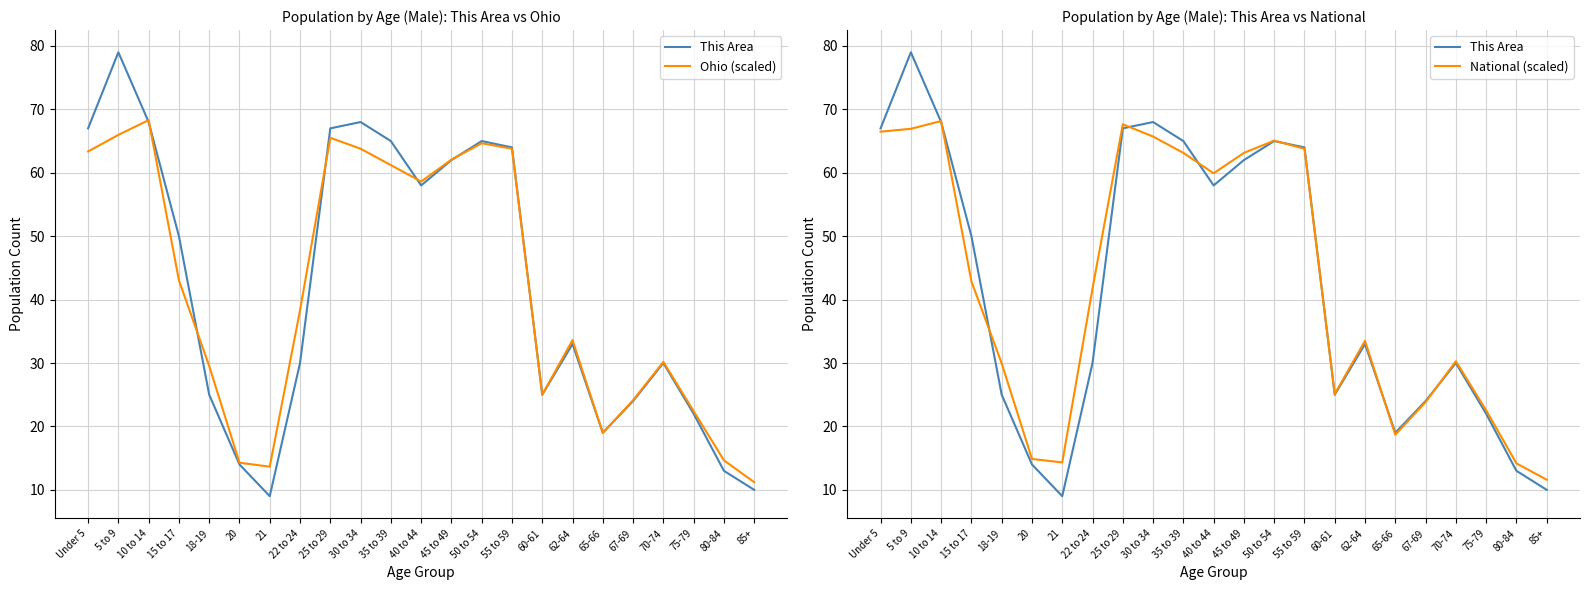

True or false: National (scaled) has more than 0 points higher than both neighbors.

True